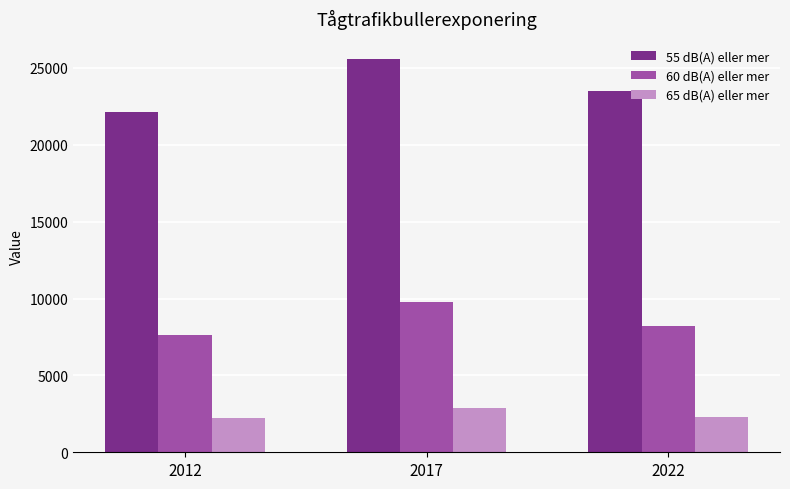

What is the greatest value displayed?

25600